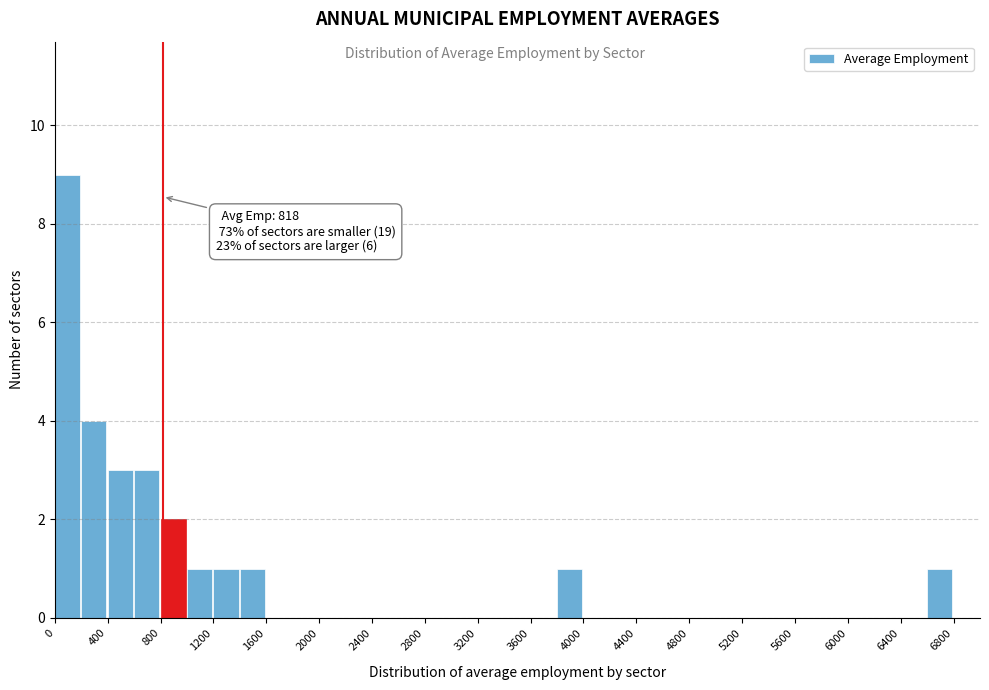

Over which range of the x-axis is the bar tallest?

0 to 200